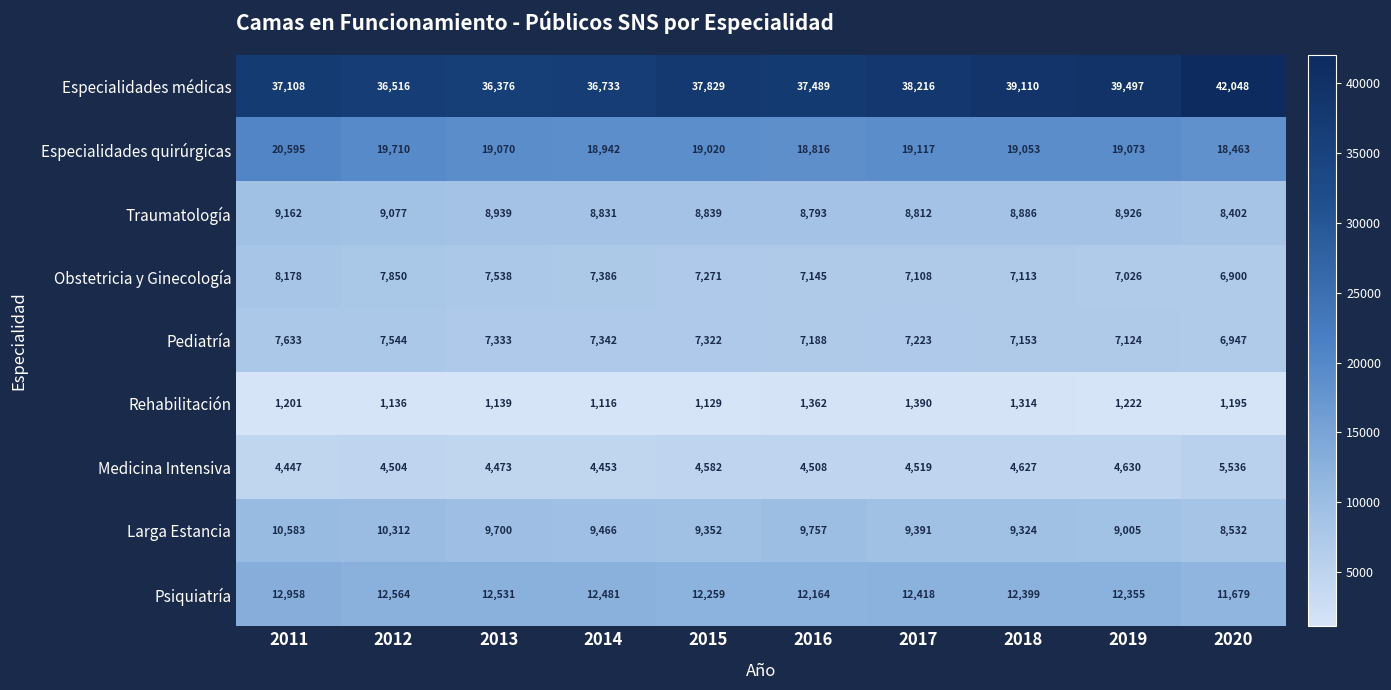

At how many categories does at least one series exceed 17071?

10